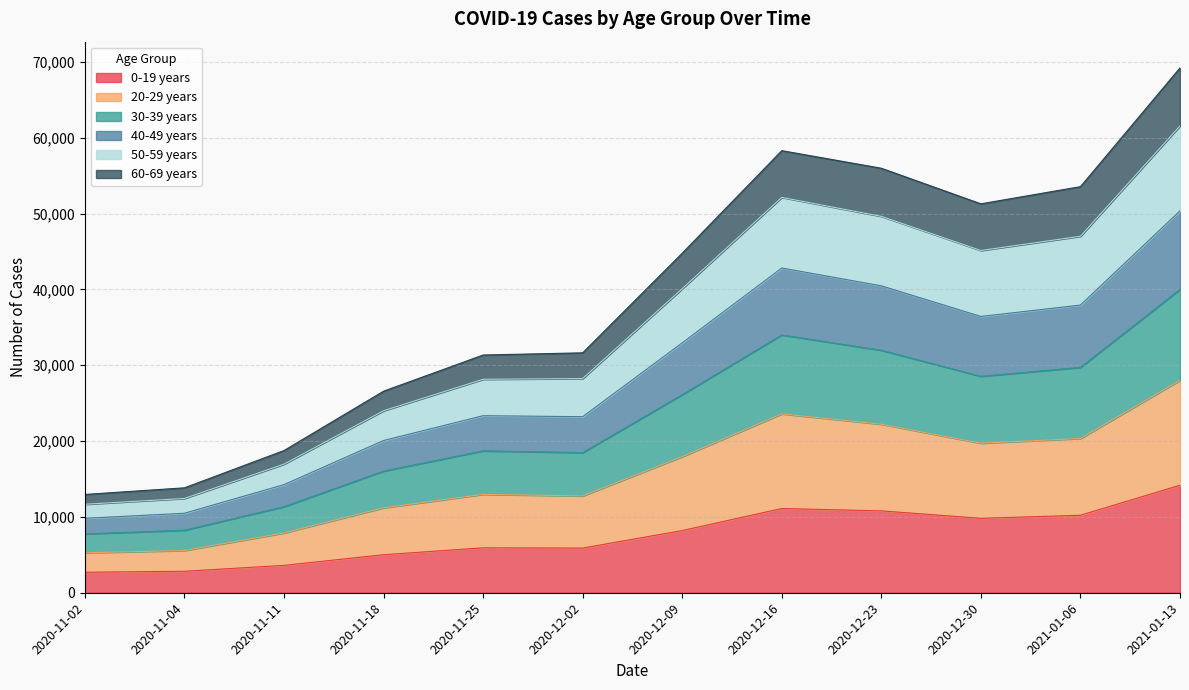

In 0-19 years, how many points are higher than both neighbors (excluding endpoints)?

2